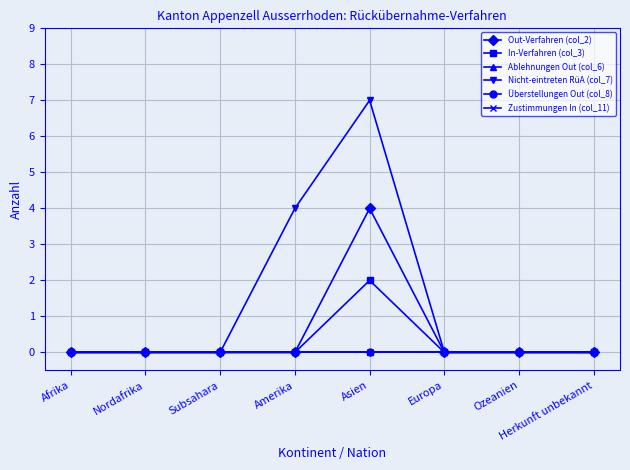

Is this an area chart (filled region under the line)?

No